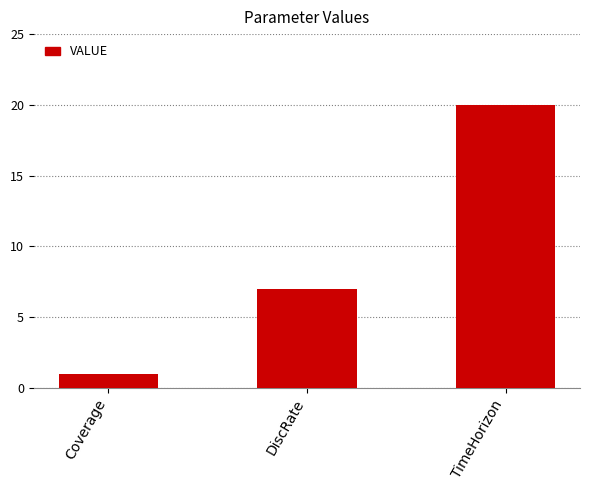

At which label is the value closest to 10?

DiscRate